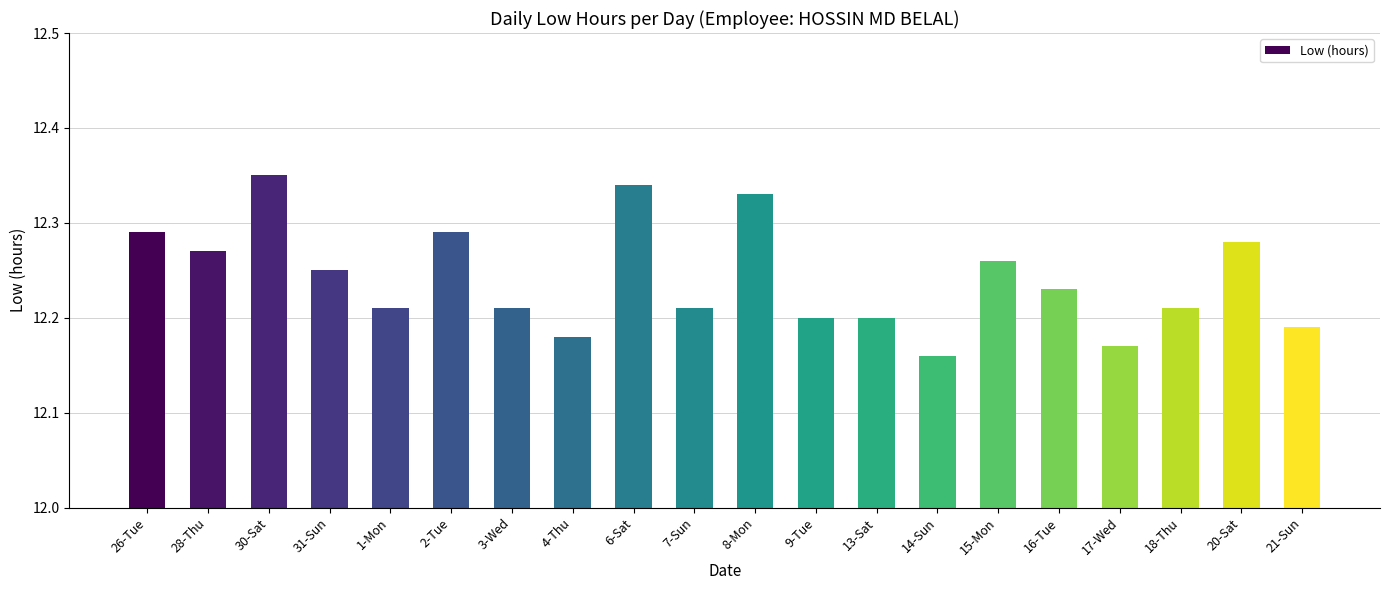

What is the sum of the values at 8-Mon and 15-Mon?

24.6